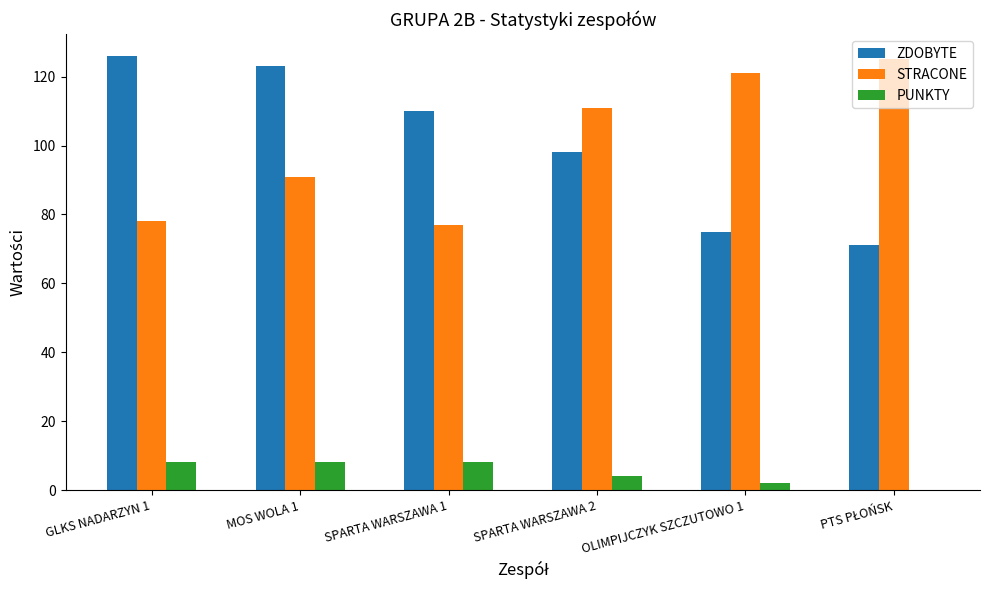

At which category is the sum across all series the highest?

MOS WOLA 1